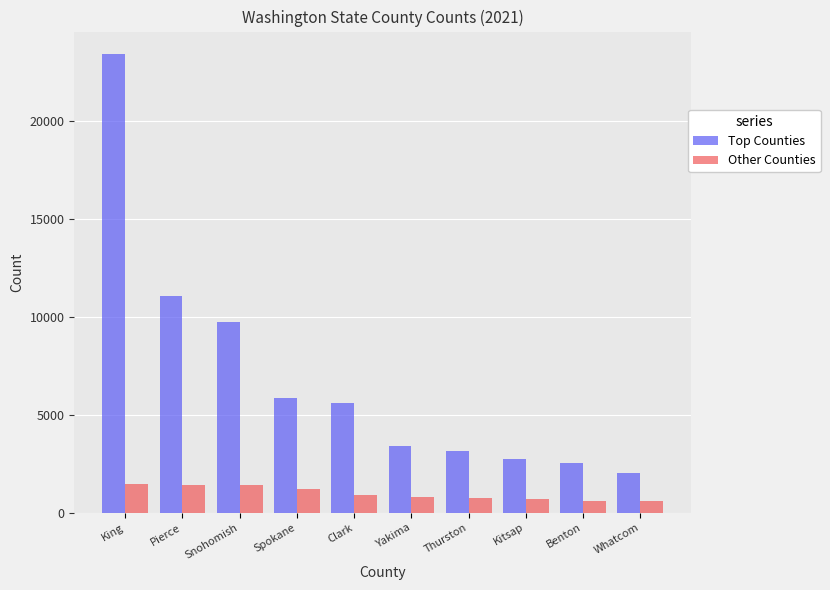

How many distinct data groups are displayed?

2